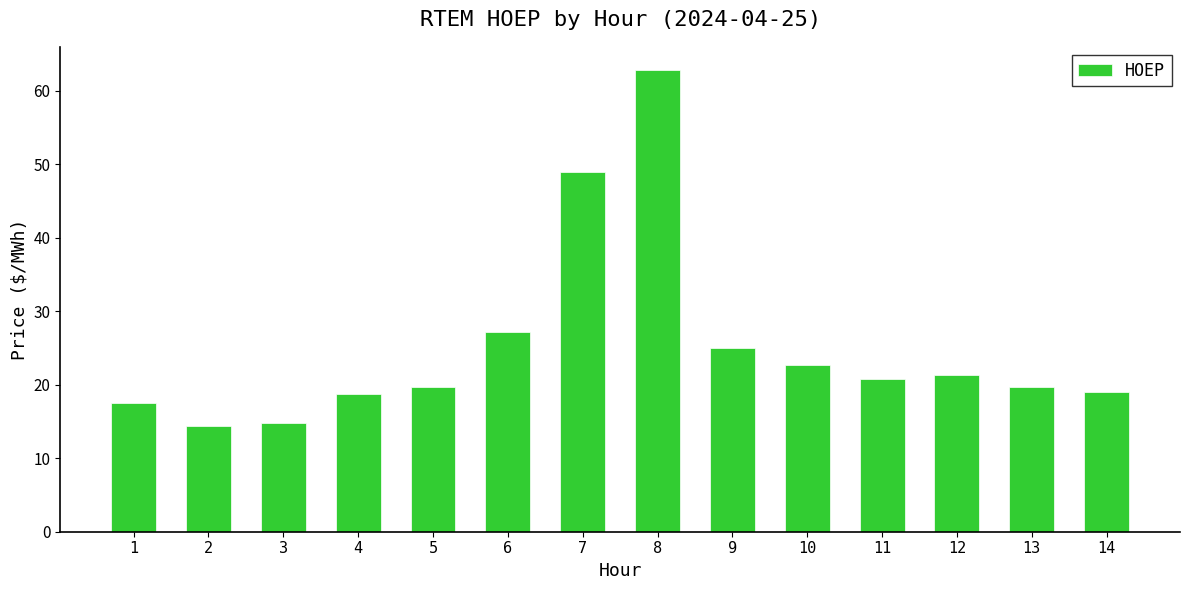

What is the change in value from 2 to 6?

+12.8